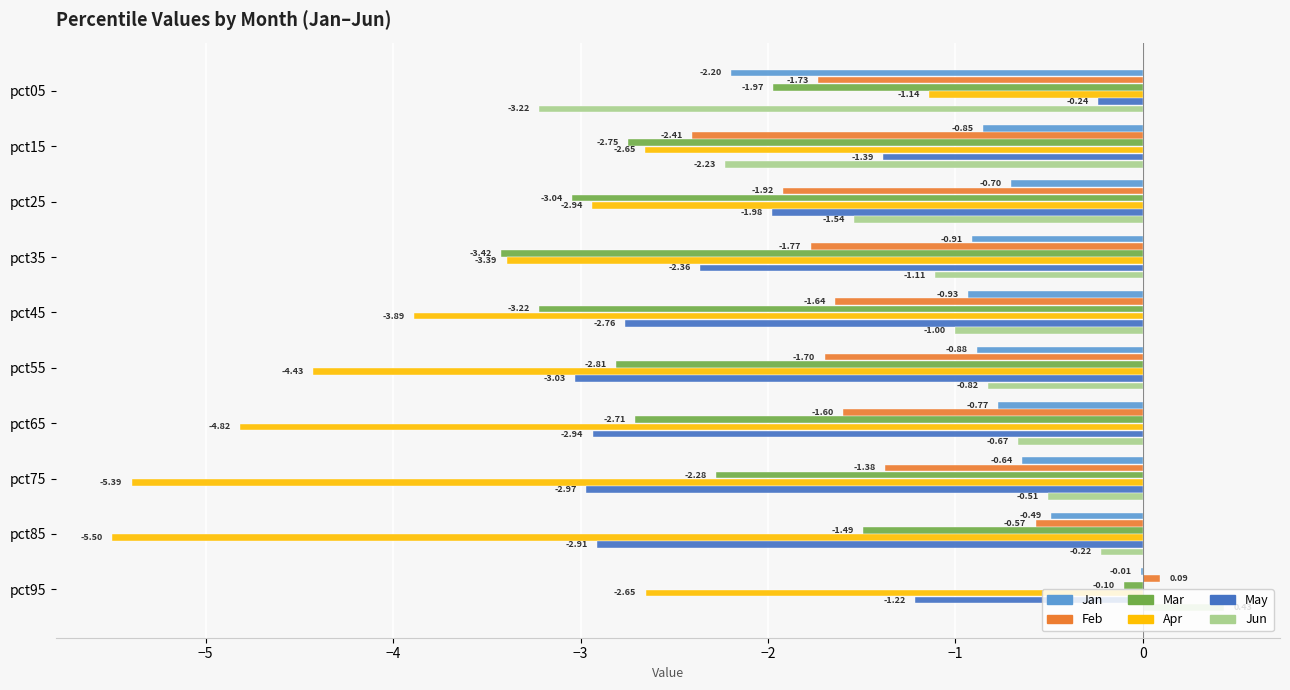

Which series changed the most between pct05 and pct15?

Apr